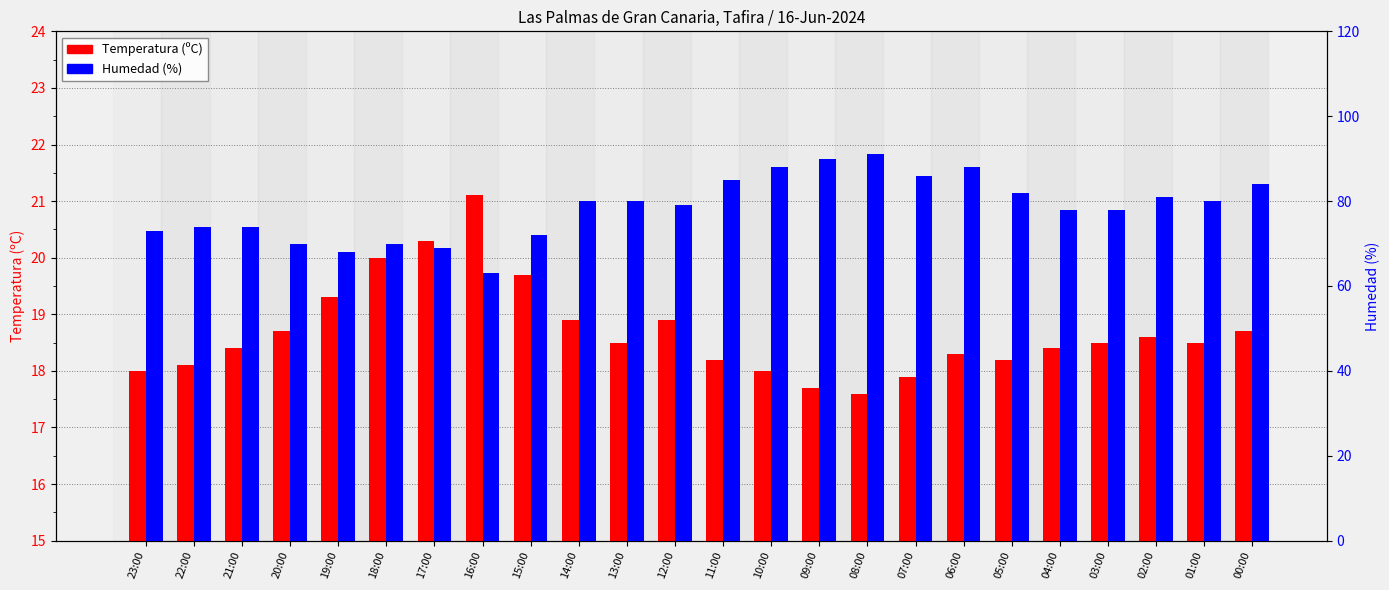

At which label does Temperatura (ºC) first exceed 18?

22:00